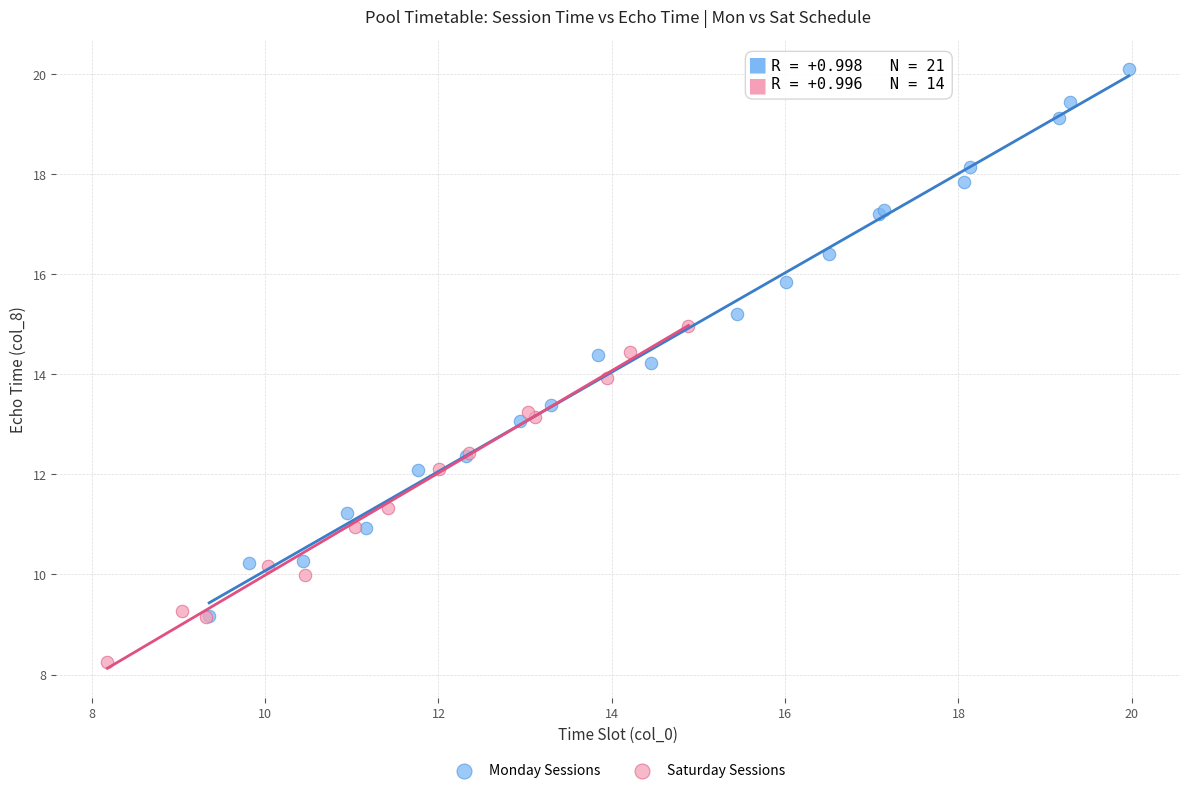

Which series reaches the maximum Y coordinate?

Monday Sessions